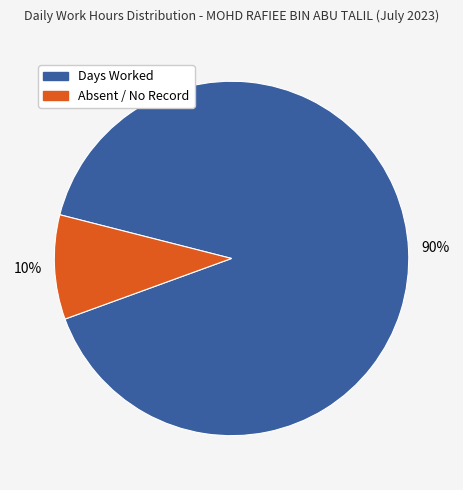

Do Days Worked and Absent / No Record together represent more than half of the pie?

Yes